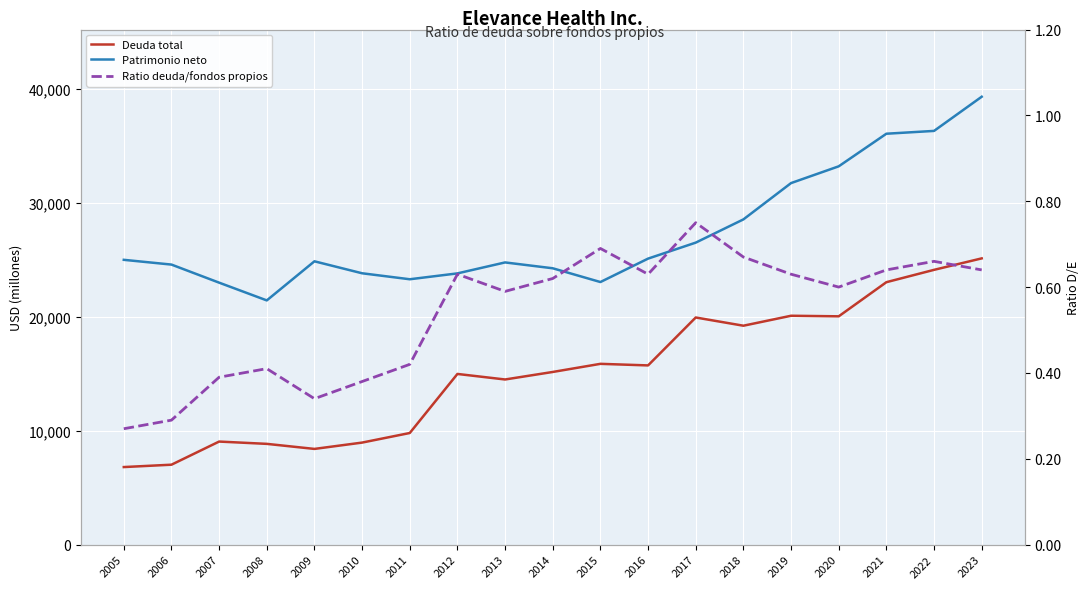

Reading left to right, what are all the values shown in this chart?

Deuda total: 6806.0	7014.0	9044.0	8842.0	8399.0	8954.0	9795.0	14978.0	14492.0	15152.0	15865.0	15727.0	19932.0	19211.0	20085.0	20035.0	23031.0	24114.0	25120.0
Patrimonio neto: 24993.0	24576.0	22990.0	21432.0	24863.0	23813.0	23288.0	23803.0	24765.0	24251.0	23044.0	25100.0	26503.0	28541.0	31728.0	33199.0	36060.0	36307.0	39306.0
Ratio deuda/fondos propios: 0.3	0.3	0.4	0.4	0.3	0.4	0.4	0.6	0.6	0.6	0.7	0.6	0.8	0.7	0.6	0.6	0.6	0.7	0.6